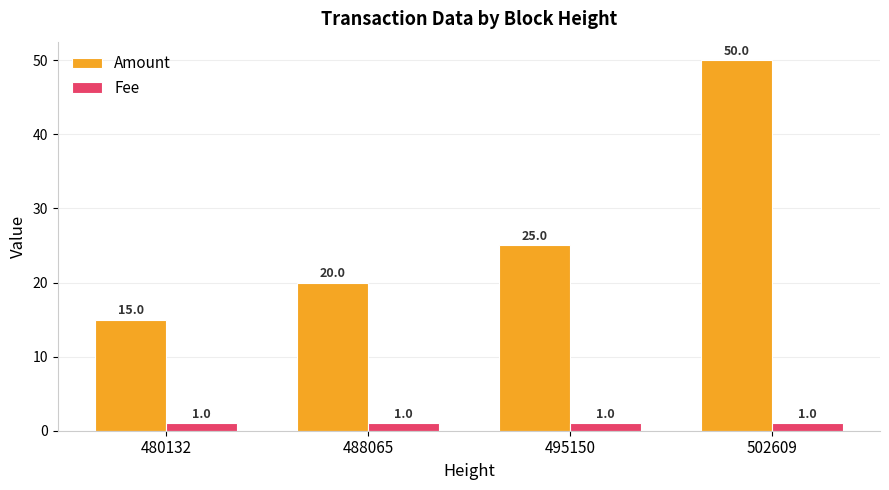

Reading left to right, what are all the values shown in this chart?

Amount: 480132=15	488065=20	495150=25	502609=50
Fee: 480132=1	488065=1	495150=1	502609=1